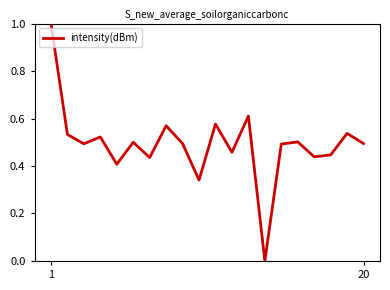

What is the difference between the maximum and minimum values?

1.0